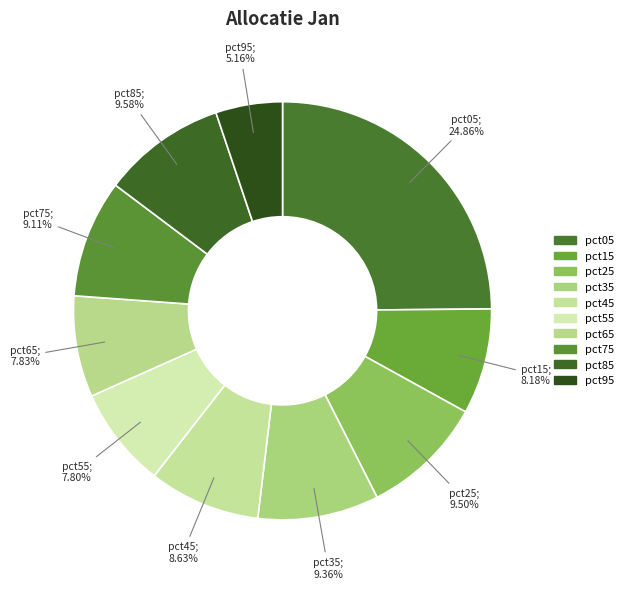

To the nearest percent, what is the average slice percentage?

10%